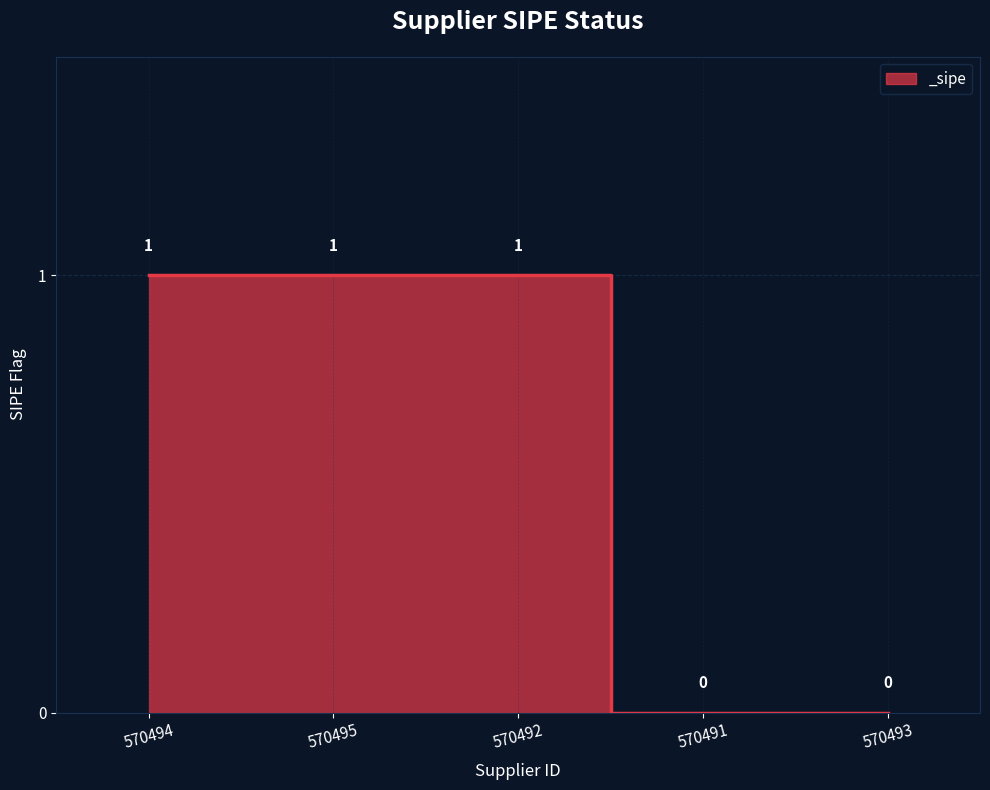

What position from the right is 570492?

3